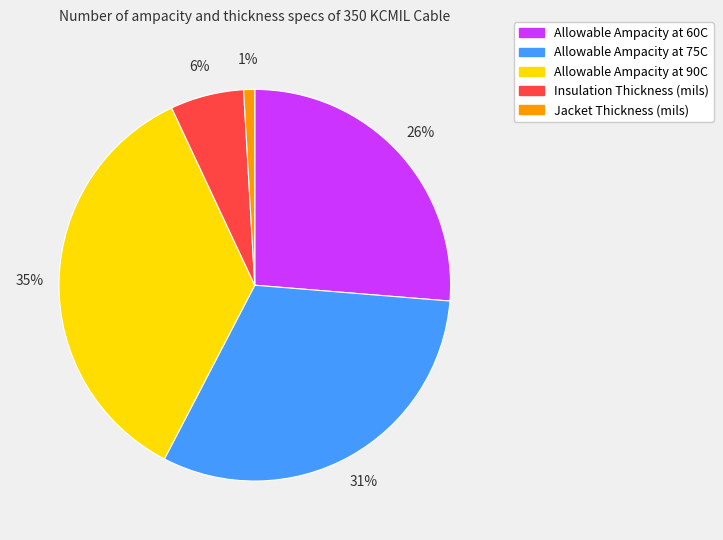

Between Allowable Ampacity at 75C and Allowable Ampacity at 60C, which is larger?

Allowable Ampacity at 75C